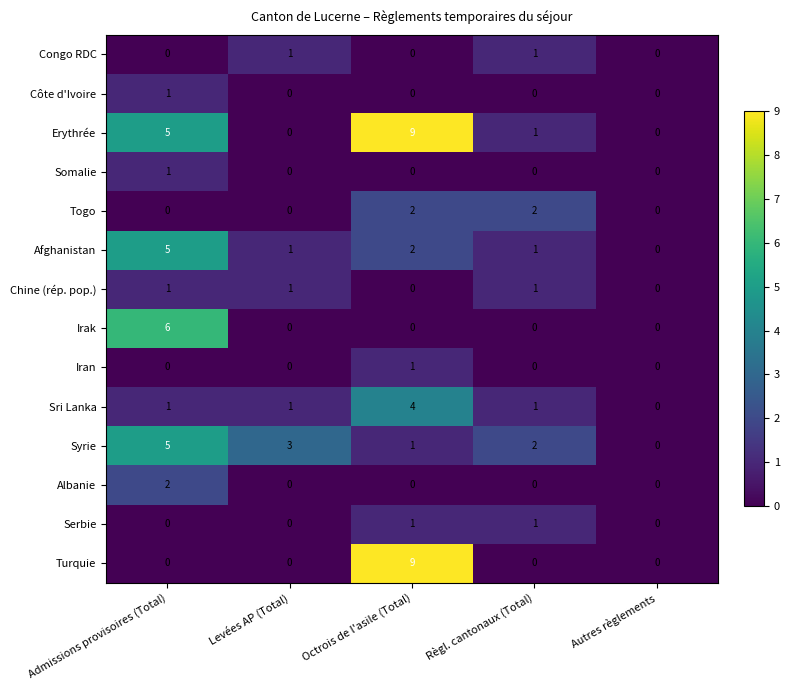

Which category has the highest value across all series?

Octrois de l'asile (Total)